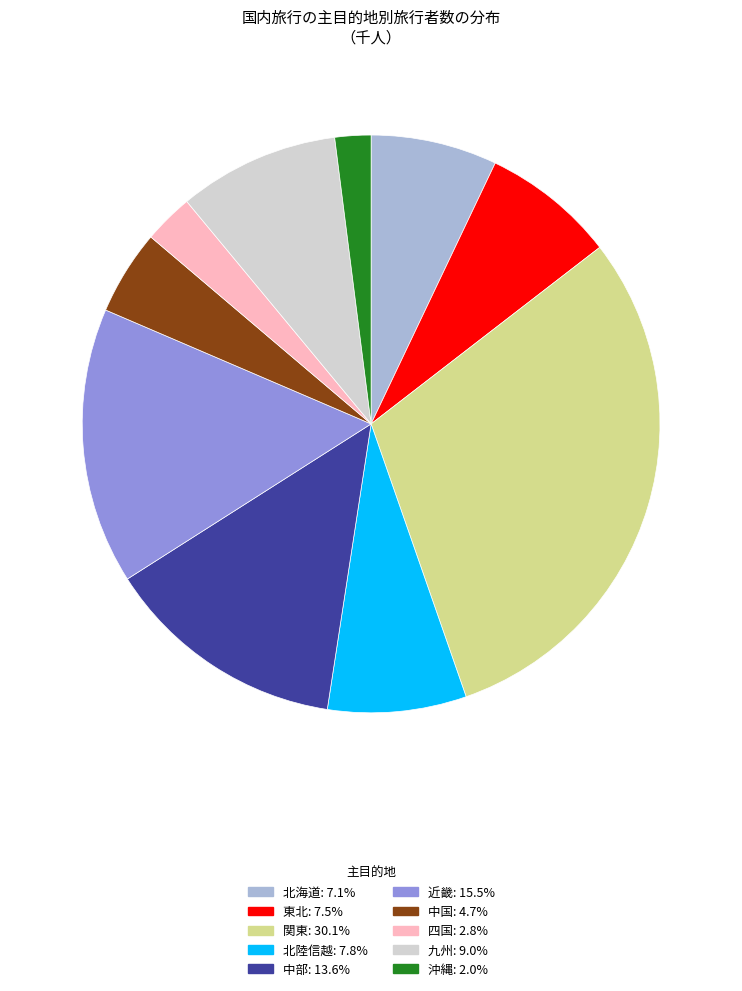

Is 沖縄 the majority of the pie?

No